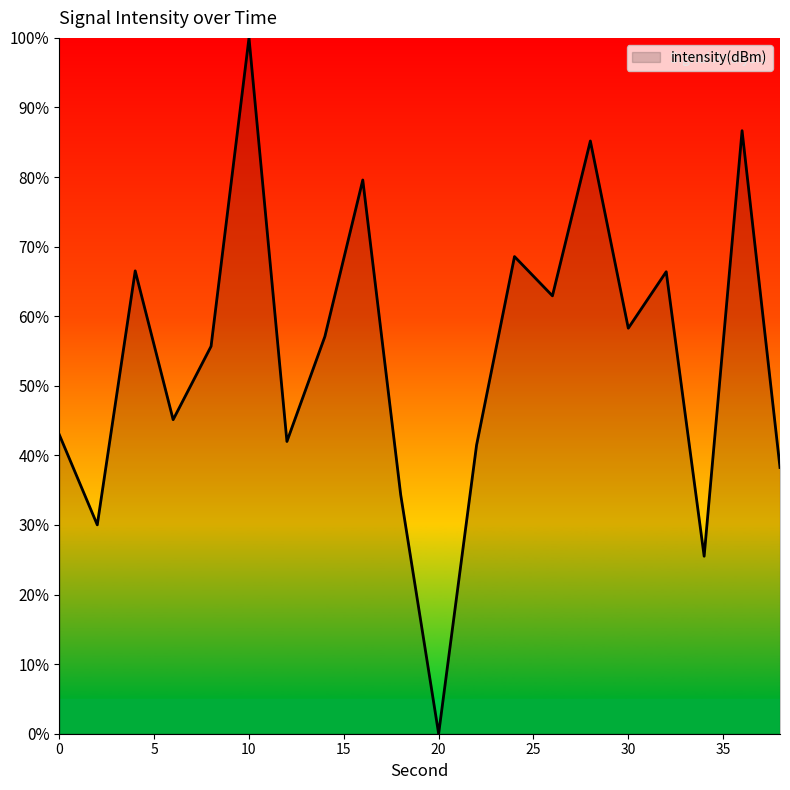

What is the maximum value shown in the chart?

100.0